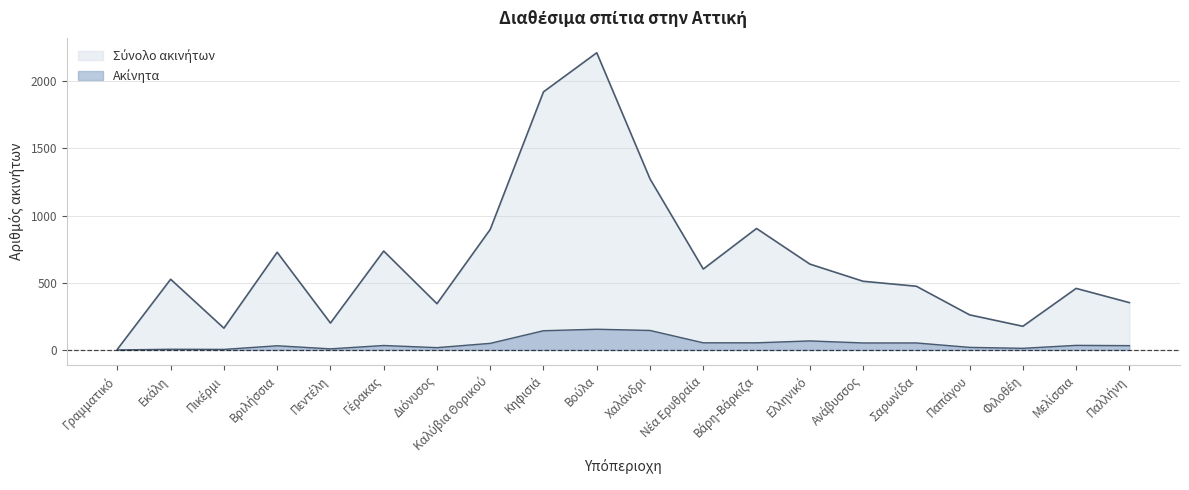

At which category is the sum across all series the highest?

Βούλα